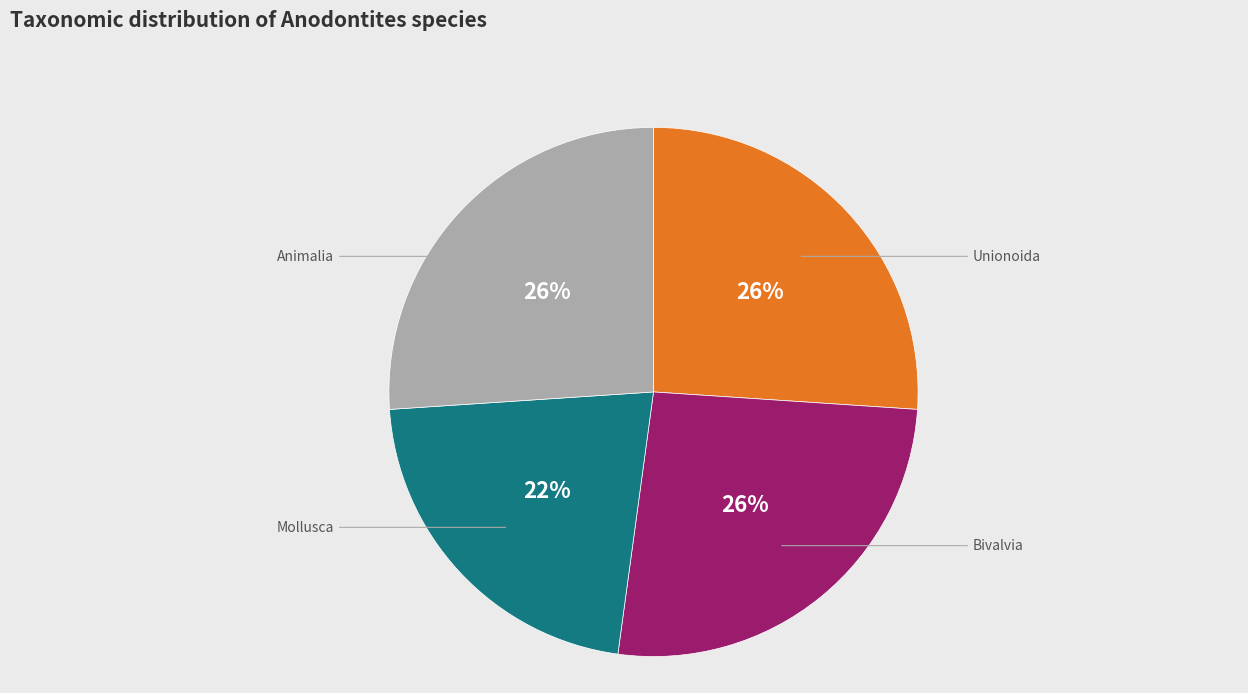

Combined, do Bivalvia and Animalia account for over 50%?

Yes